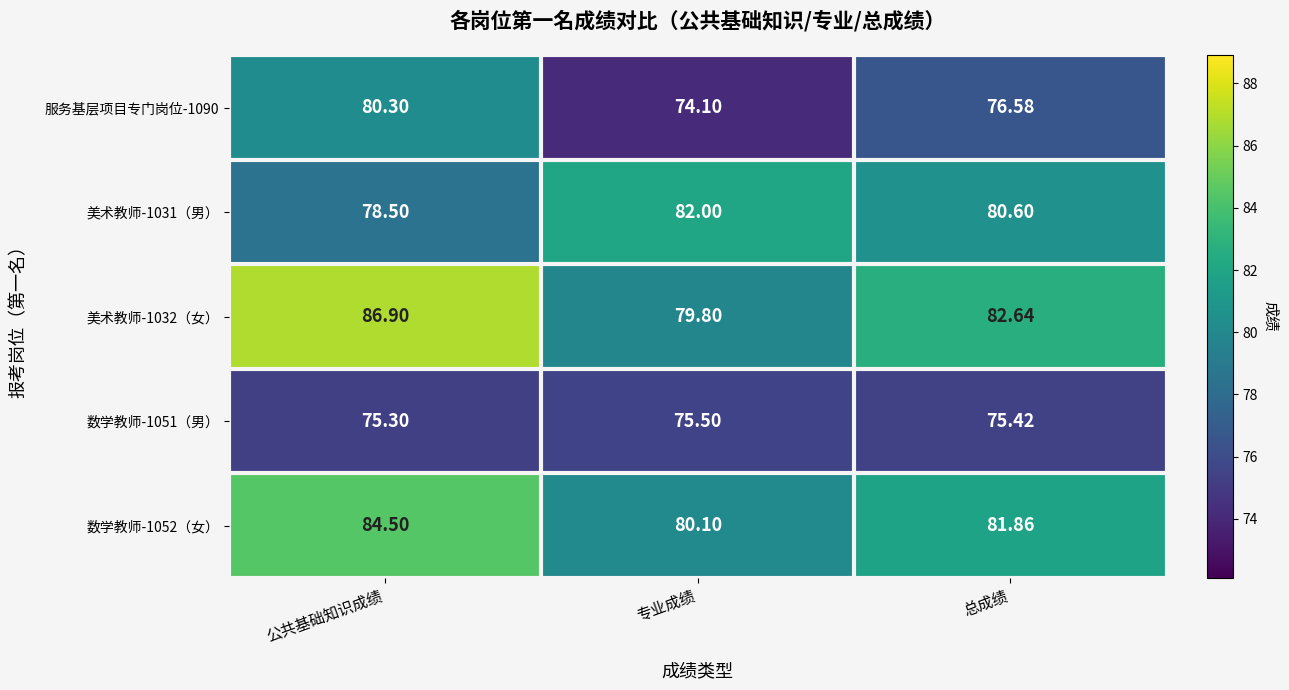

Rank the categories by 美术教师-1032（女） value from lowest to highest.

专业成绩, 总成绩, 公共基础知识成绩